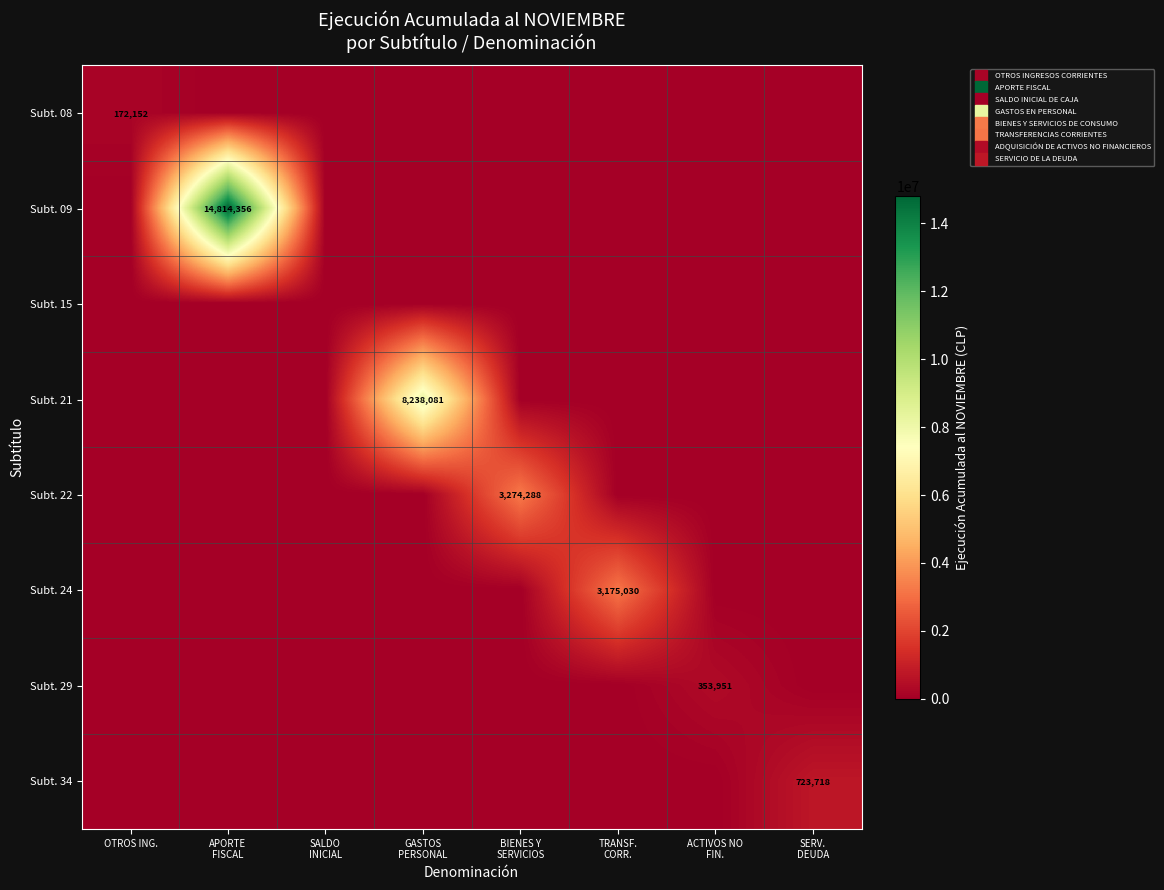

Which series has the largest total across all categories?

Subt. 09